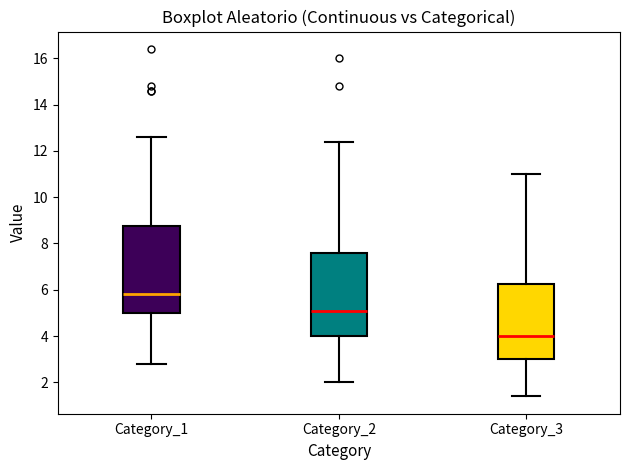

Reading left to right, transcribe this box plot: for each box, give where its median line is, the range the box spans, and where its two whiskers end, as read against the y-axis. The values are not printed on the chart, so give them approximately, as read against the axis.

Category_1: median 5.8, box 5.0 to 8.8, whiskers 2.8 to 12.6
Category_2: median 5.2, box 4.0 to 7.6, whiskers 2.0 to 12.4
Category_3: median 4.0, box 3.0 to 6.2, whiskers 1.4 to 11.0